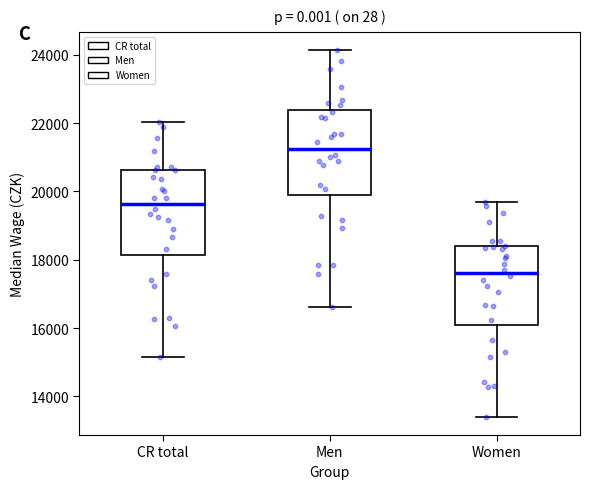

Reading left to right, transcribe this box plot: for each box, give where its median line is, the range the box spans, and where its two whiskers end, as read against the y-axis. The values are not printed on the chart, so give them approximately, as read against the axis.

CR total: median 19600, box 18200 to 20600, whiskers 15200 to 22000
Men: median 21200, box 19800 to 22400, whiskers 16600 to 24200
Women: median 17600, box 16000 to 18400, whiskers 13400 to 19600